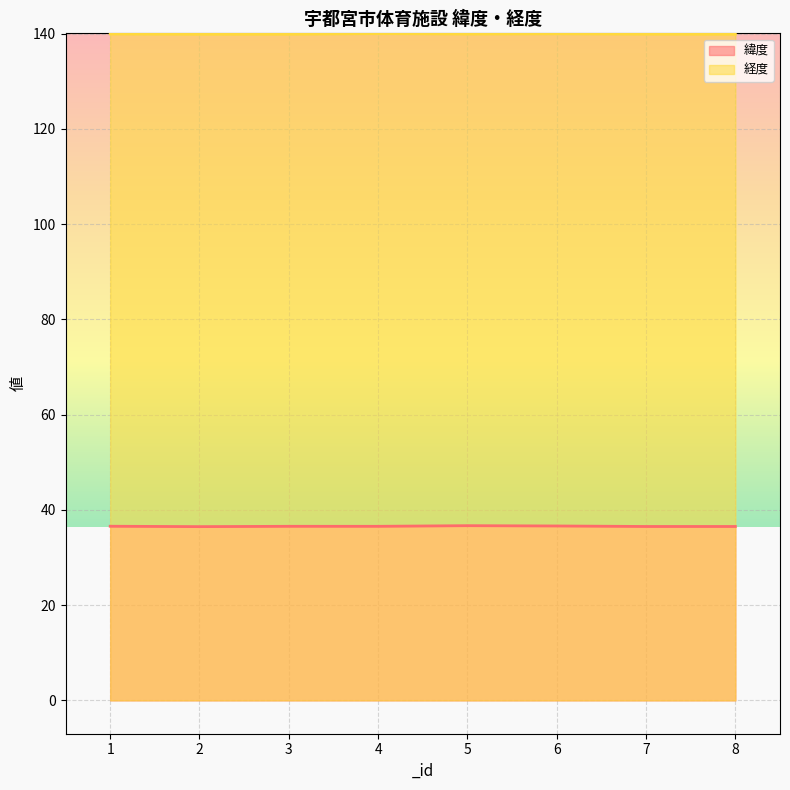

Where is the first local minimum for 緯度 (line)?

2